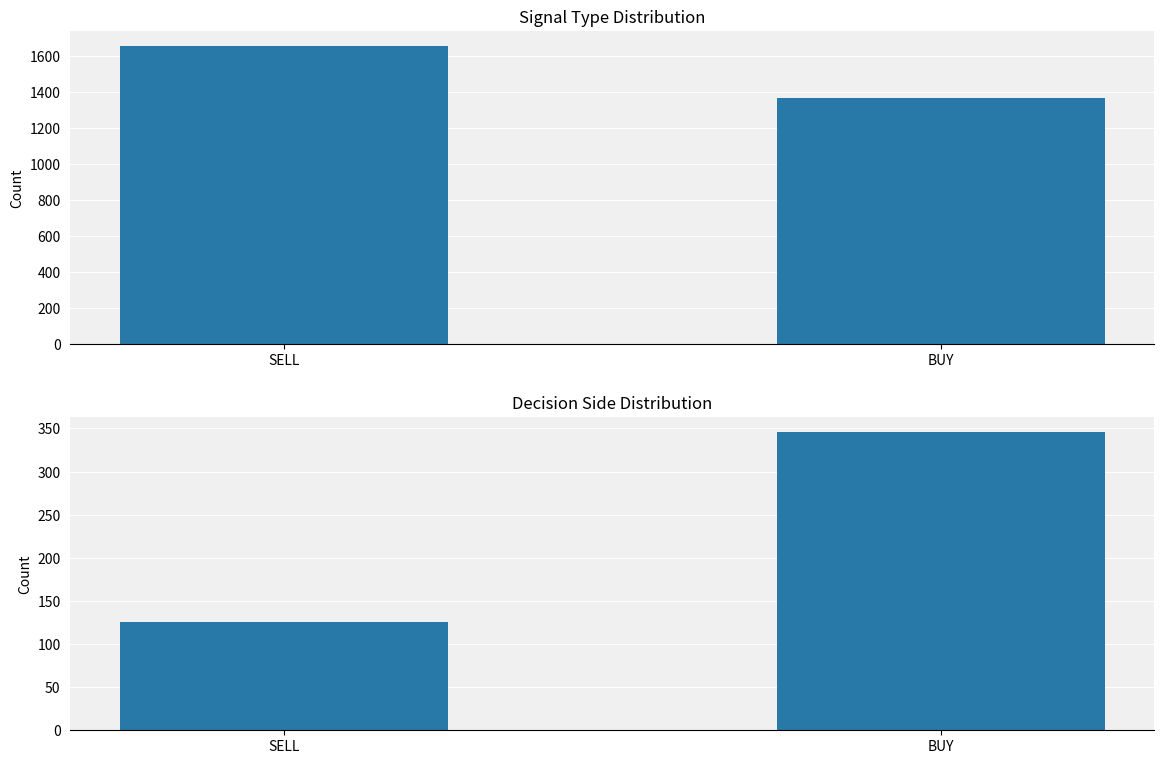

What is the value of the Plan A Total bar at the 2nd from the left?

1368